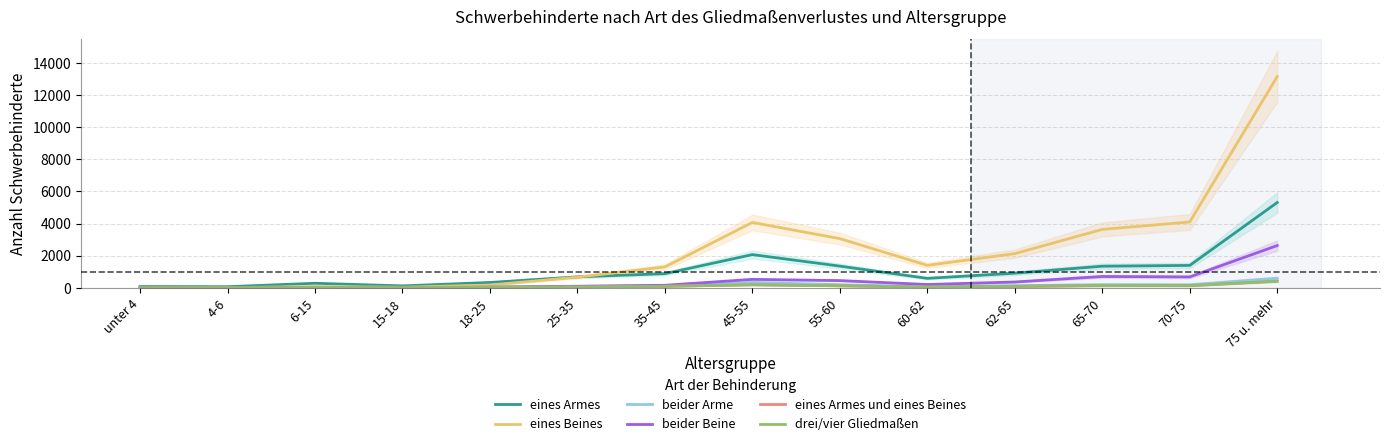

Where is the first local minimum for beider Arme?

4-6